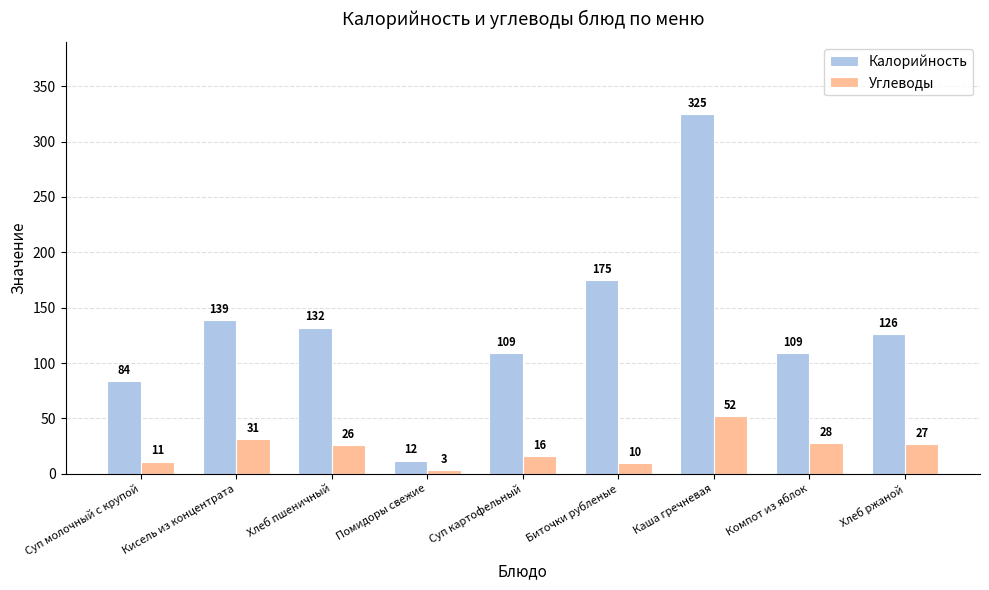

What is the value of the Калорийность bar at the 7th from the left?

325